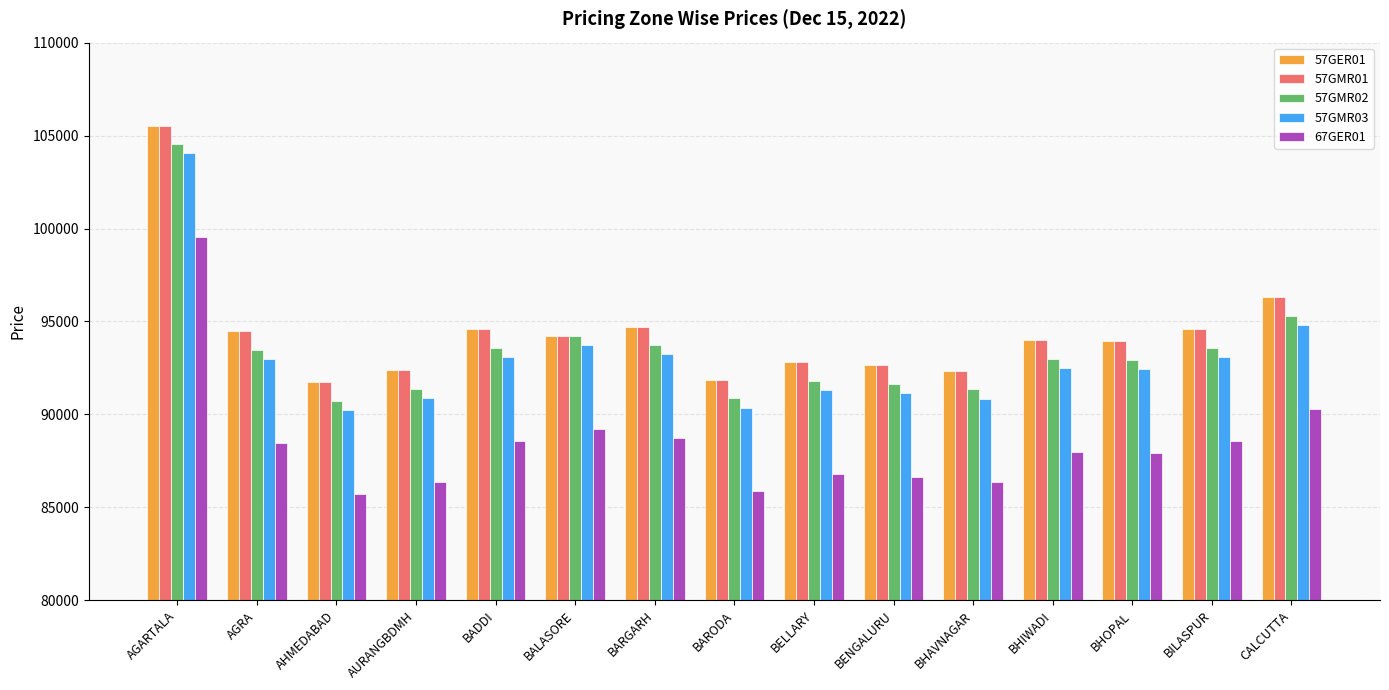

How many data points does each series have?

15